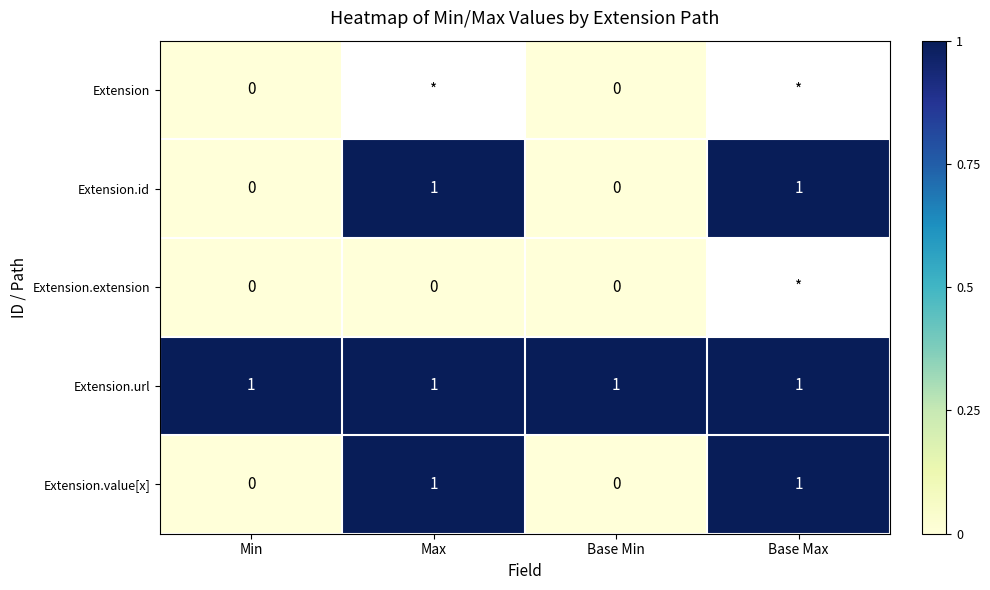

Is the value of Extension.id at Base Min greater than the value of Extension.value[x] at Base Max?

No